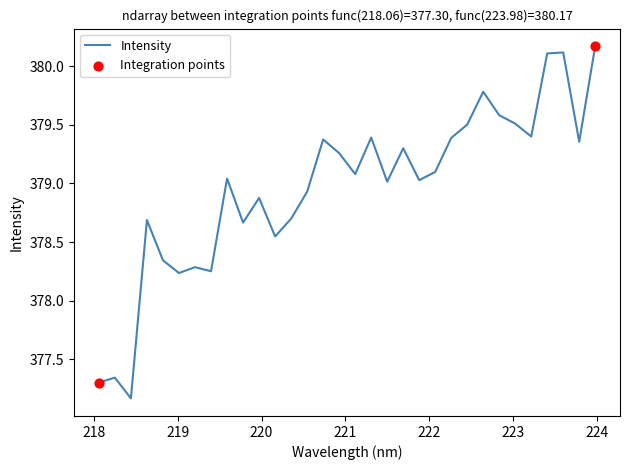

What is the smallest value displayed?

377.2